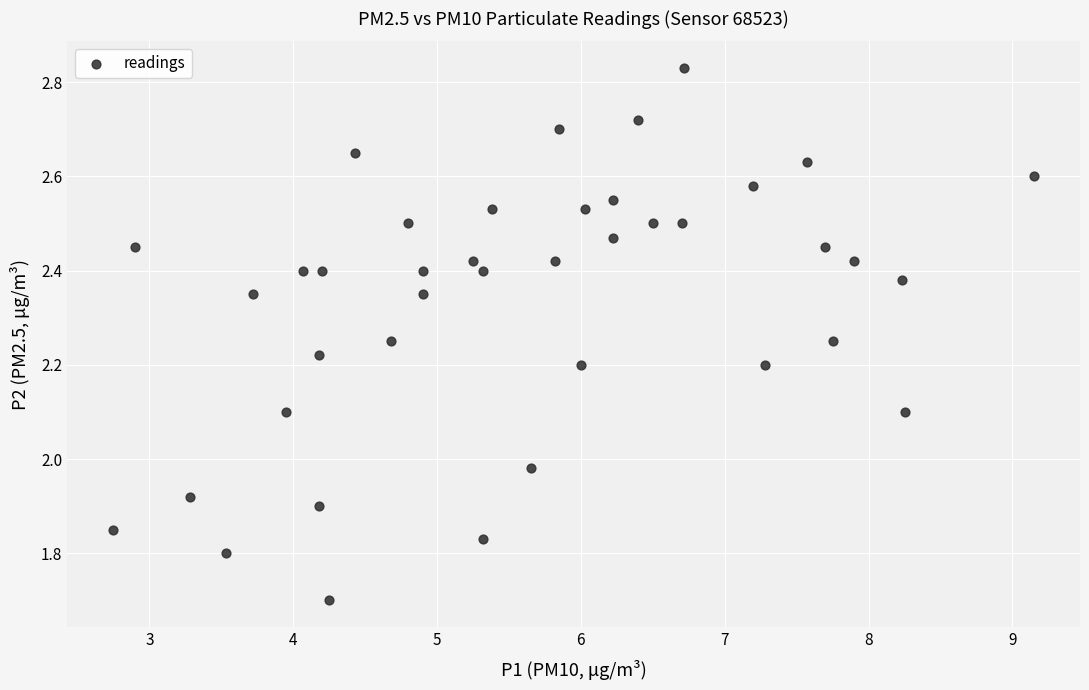

What is the range of X values (max minus min)?

6.4